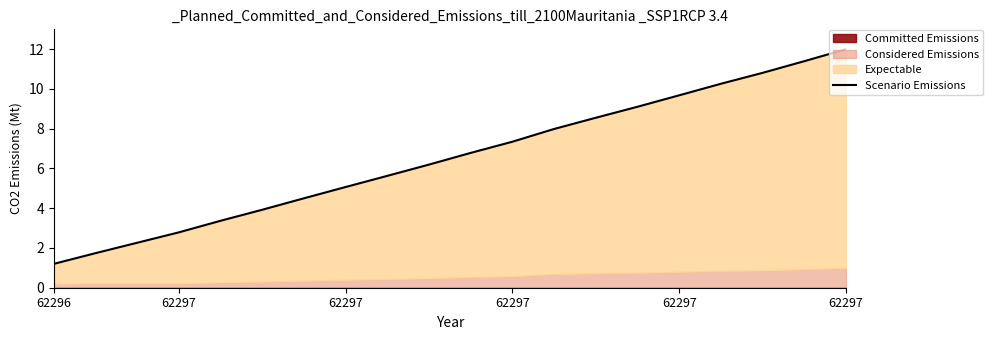

True or false: there are more than 1 points higher than both neighbors.

False